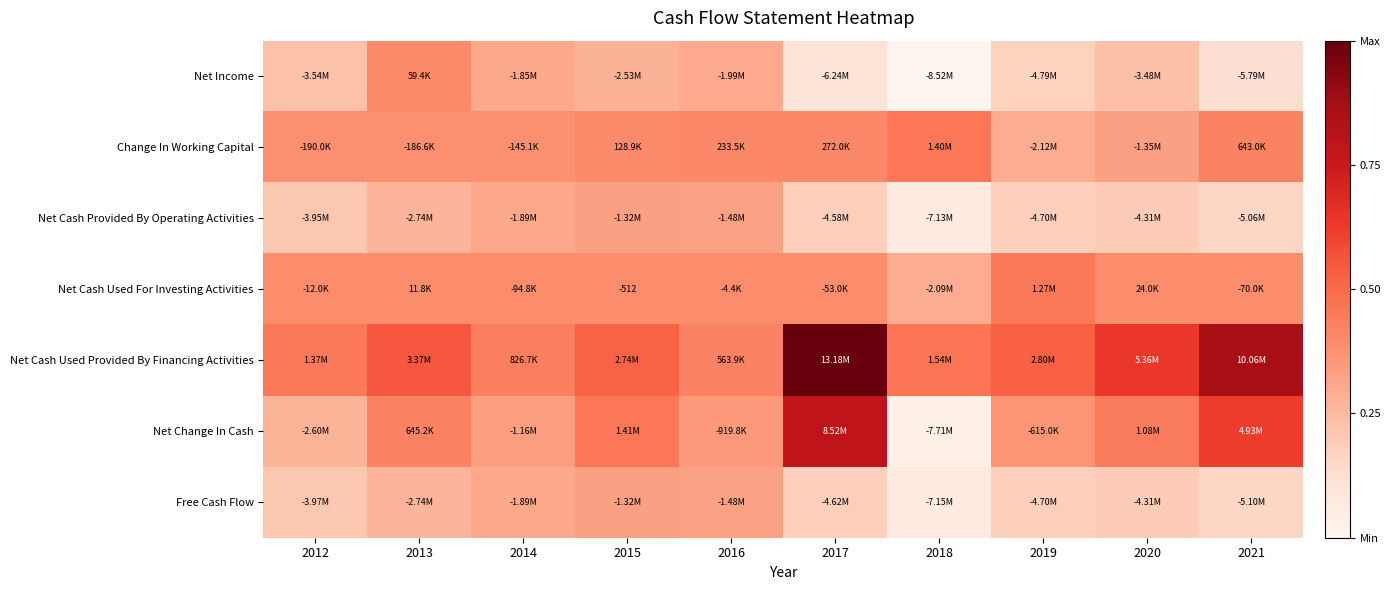

The value of Change In Working Capital at 2021 is 0.6. True or false?

False